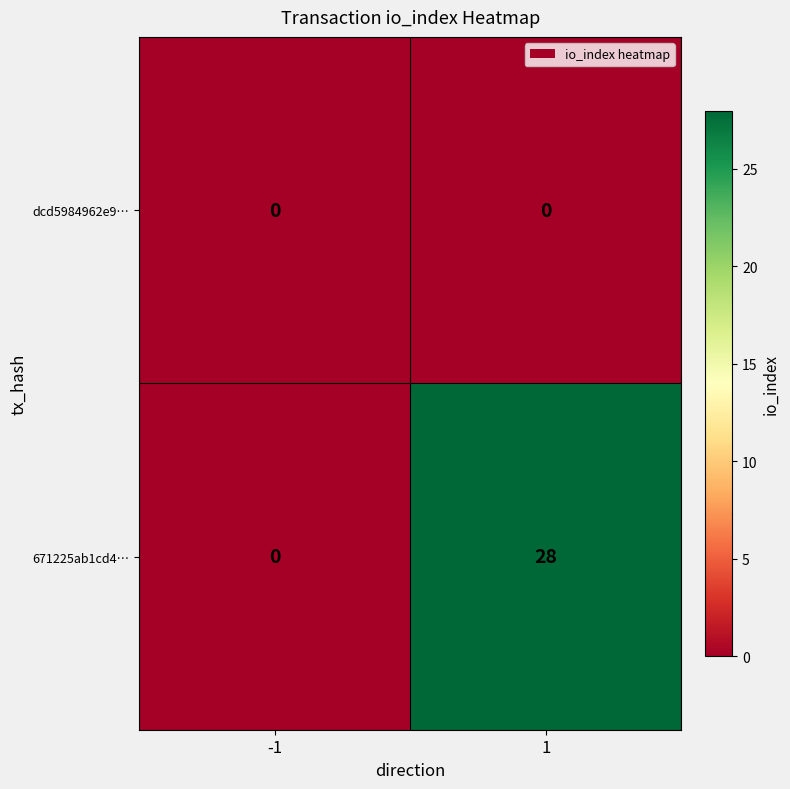

Which series has the largest total across all categories?

671225ab1cd4…